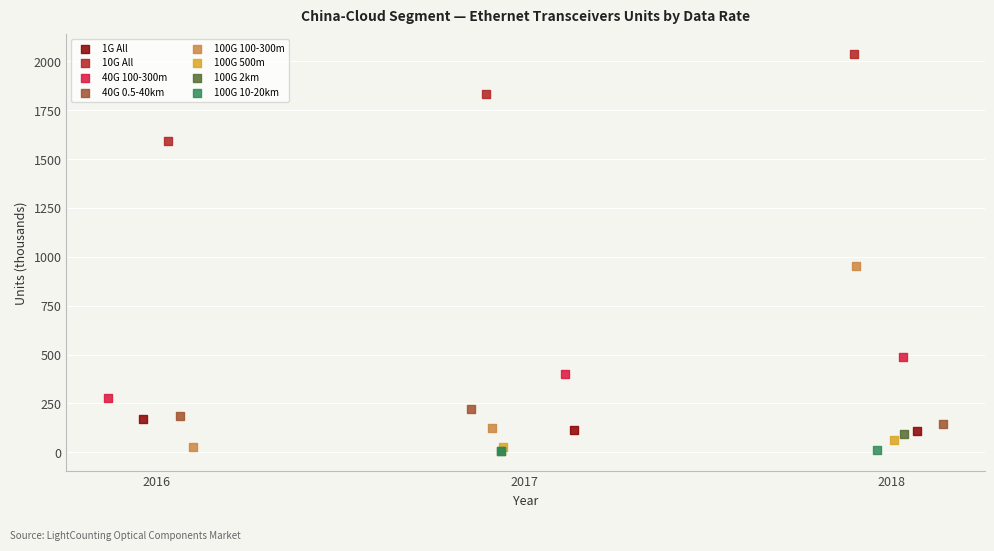

Which series contains the highest Y value?

10G All